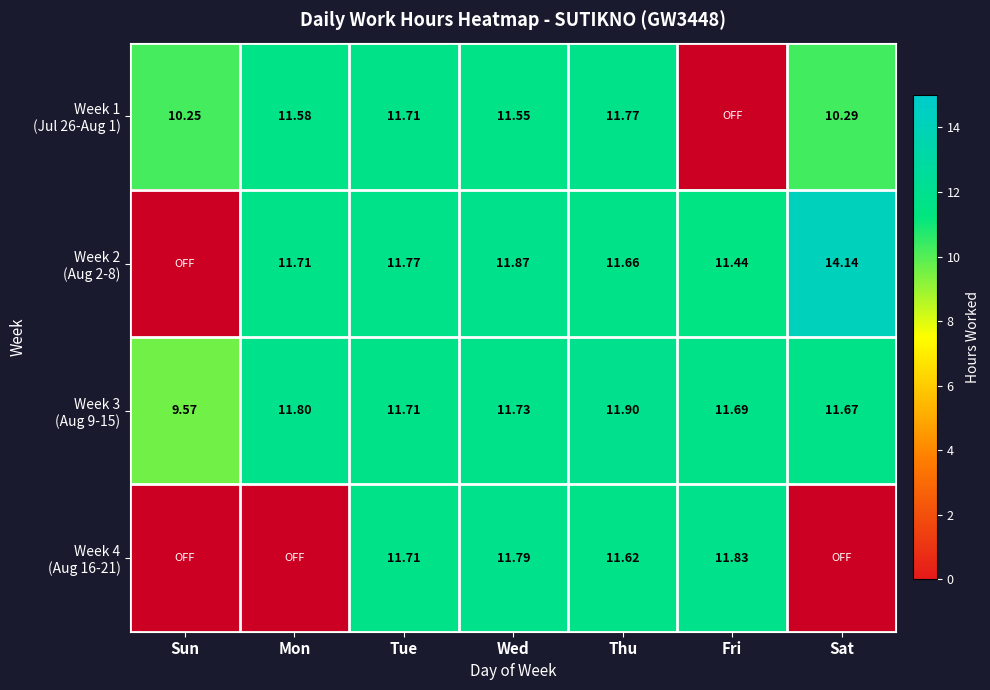

Where does the Week 2 (Aug 2-8) series first go above 11?

Mon